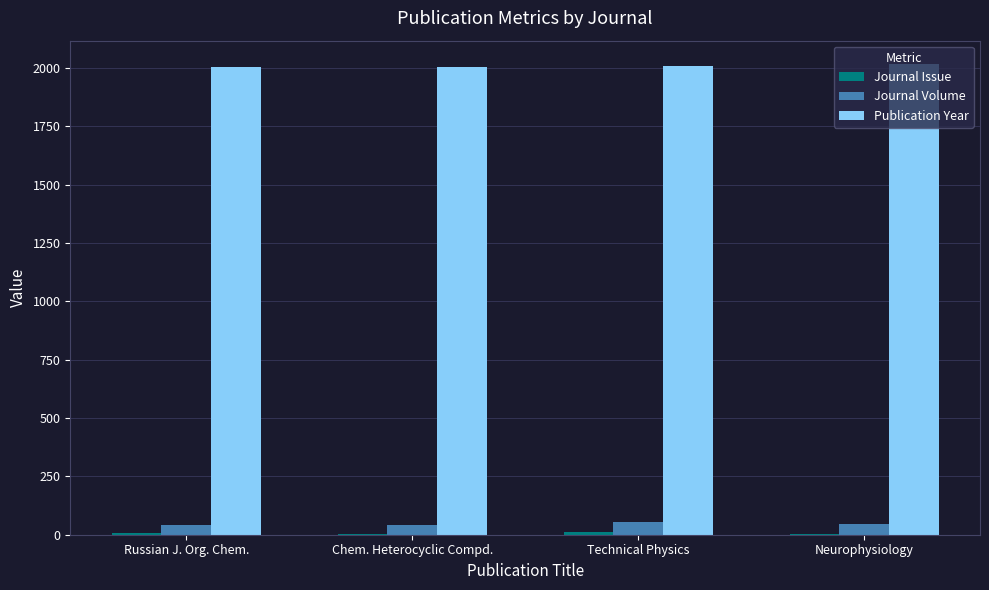

True or false: Publication Year has a value of 586 at Technical Physics.

False